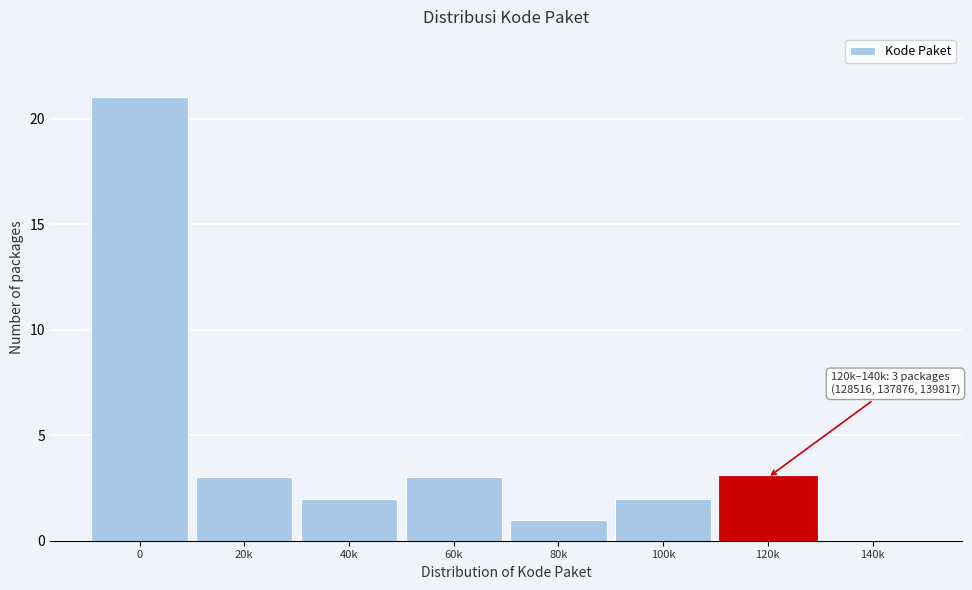

Reading left to right, what are all the values shown in this chart?

0=21	20k=3	40k=2	60k=3	80k=1	100k=2	120k=3	140k=0